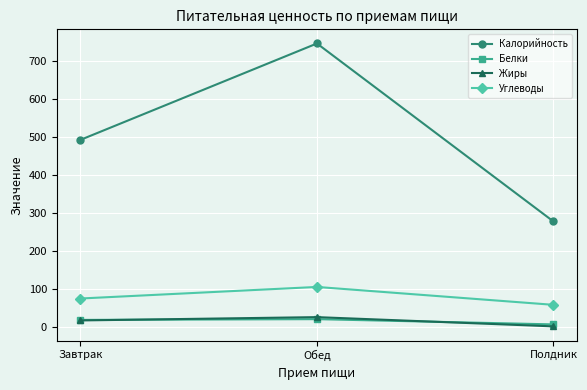

What is the difference between the Углеводы values at Завтрак and Полдник?

16.6